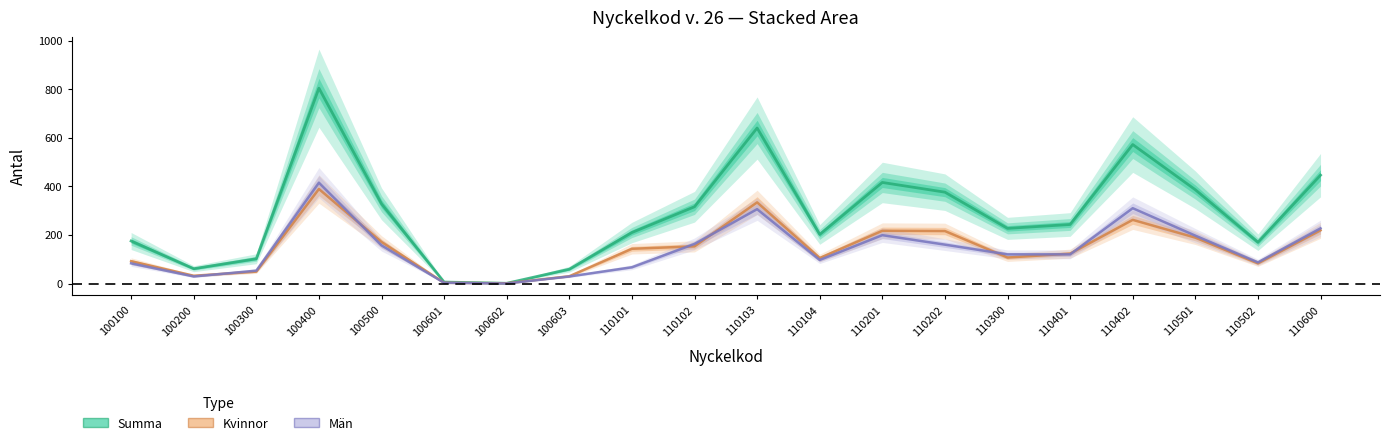

Reading left to right, what are all the values shown in this chart?

Kvinnor: 100100=92	100200=32	100300=49	100400=389	100500=171	100601=3	100602=1	100603=30	110101=143	110102=153	110103=334	110104=105	110201=217	110202=216	110300=107	110401=123	110402=262	110501=189	110502=83	110600=219
Män: 100100=83	100200=29	100300=53	100400=415	100500=157	100601=3	100602=0	100603=29	110101=67	110102=163	110103=306	110104=97	110201=199	110202=160	110300=120	110401=120	110402=310	110501=197	110502=87	110600=227
Summa: 100100=175	100200=61	100300=102	100400=804	100500=328	100601=6	100602=1	100603=59	110101=210	110102=316	110103=640	110104=202	110201=416	110202=376	110300=227	110401=243	110402=572	110501=386	110502=170	110600=446